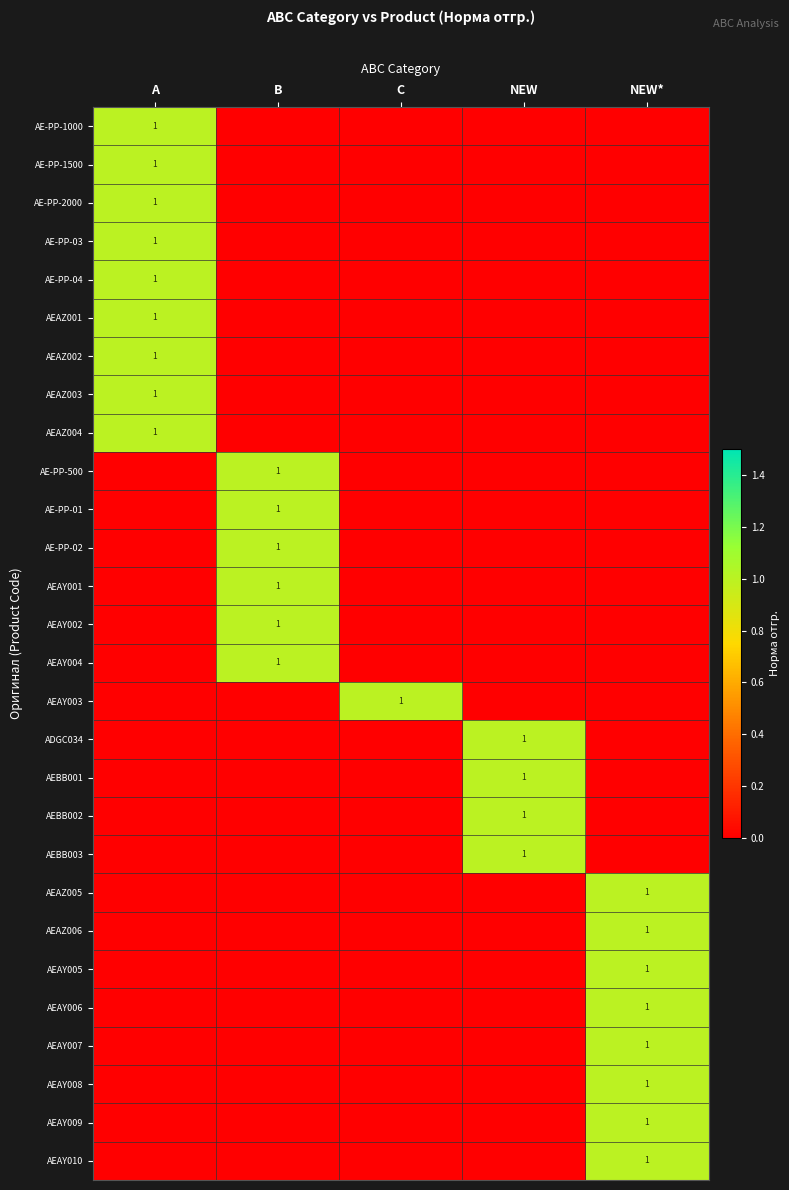

True or false: AEBB001 has a value of 1 at NEW.

True